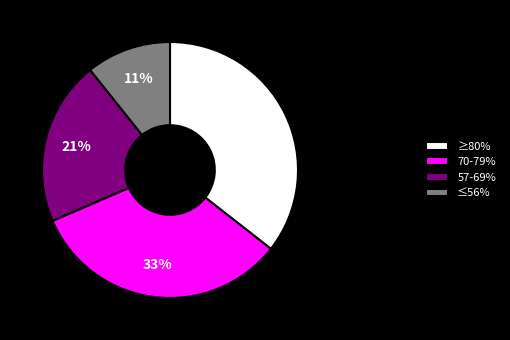

How many segments does this pie chart have?

4